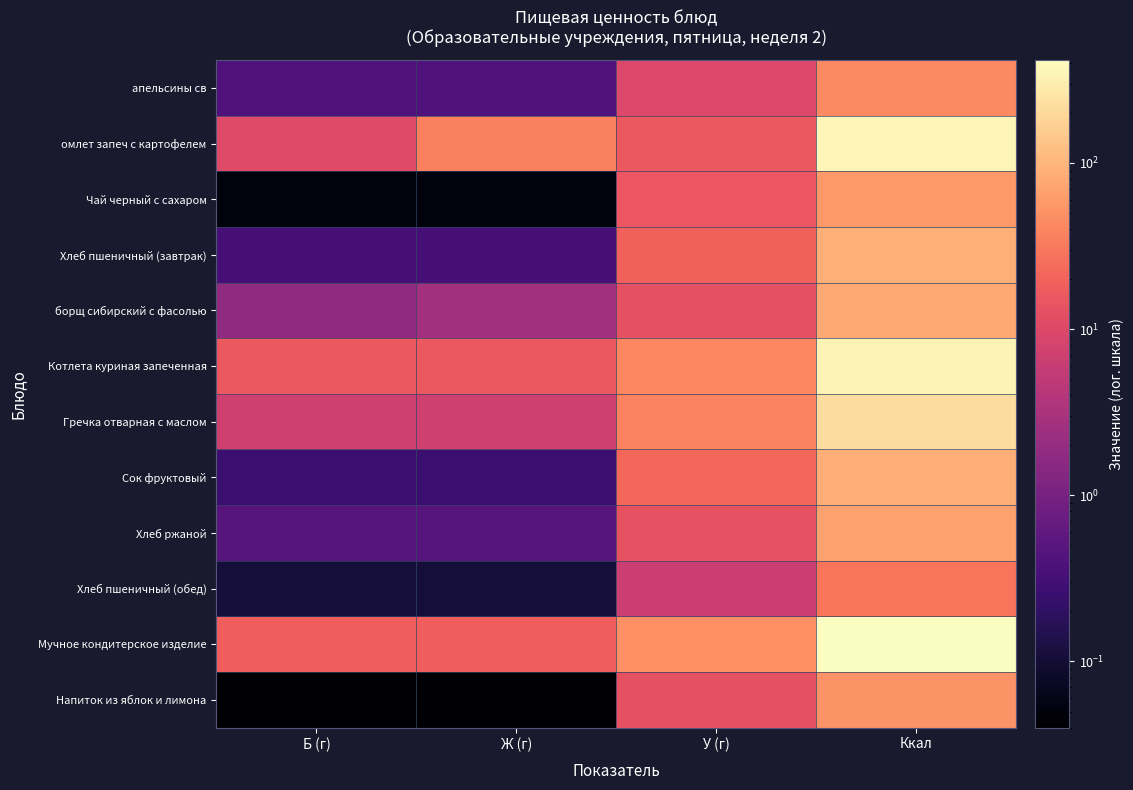

Rank the series at Ж (г) from lowest to highest value.

Напиток из яблок и лимона, Чай черный с сахаром, Хлеб пшеничный (обед), Сок фруктовый, Хлеб пшеничный (завтрак), апельсины св, Хлеб ржаной, борщ сибирский с фасолью, Гречка отварная с маслом, Котлета куриная запеченная, Мучное кондитерское изделие, омлет запеч с картофелем